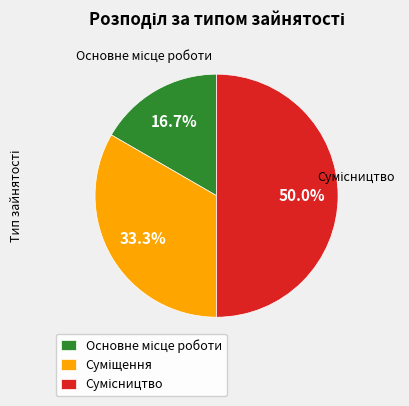

To the nearest percent, what portion does Основне місце роботи represent?

17%